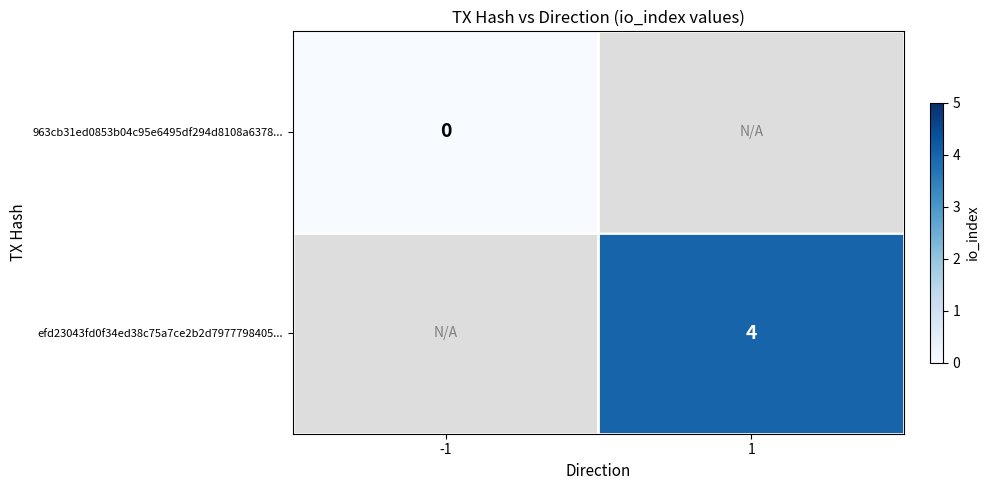

At how many categories does at least one series exceed 2?

1